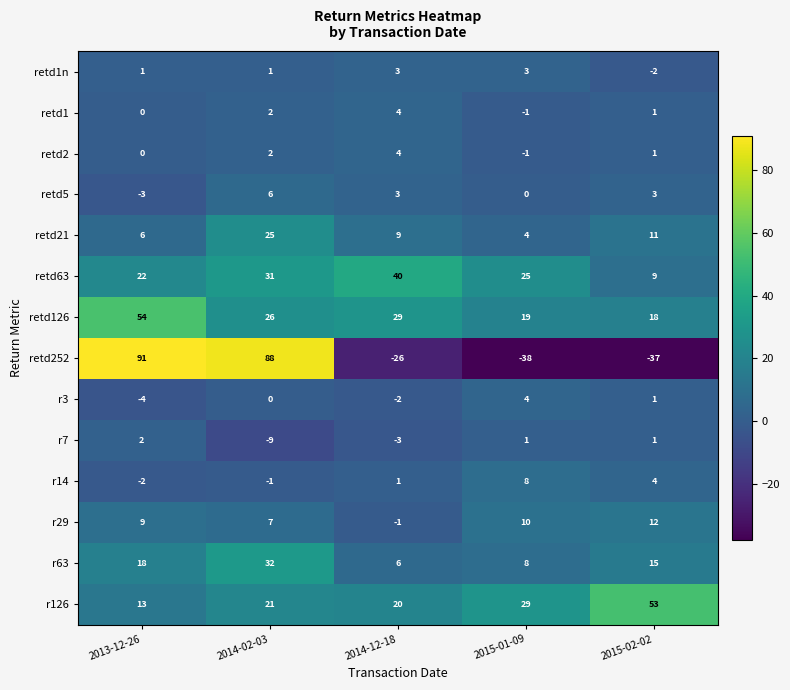

Which series has the widest spread of values?

retd252